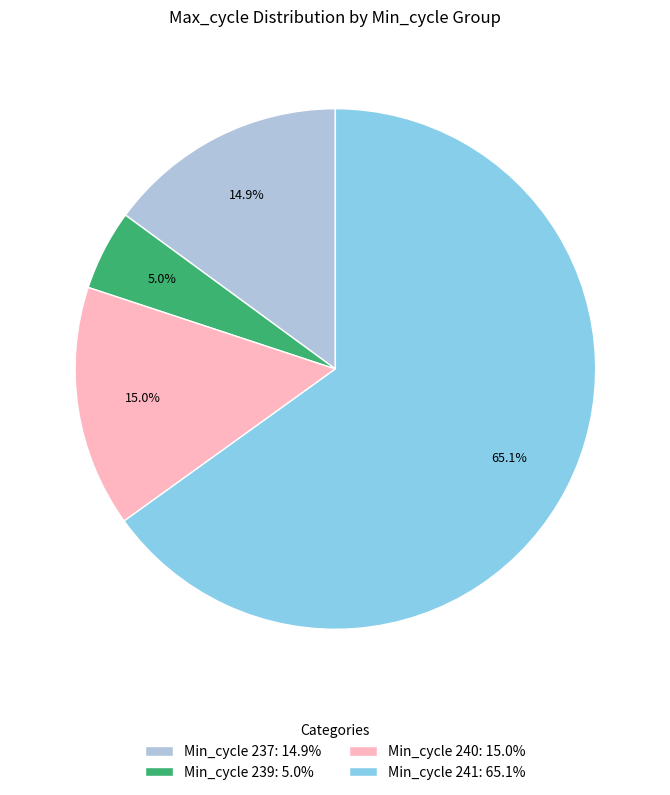

Does Min_cycle 241: 65.1% represent more than half of the total?

Yes